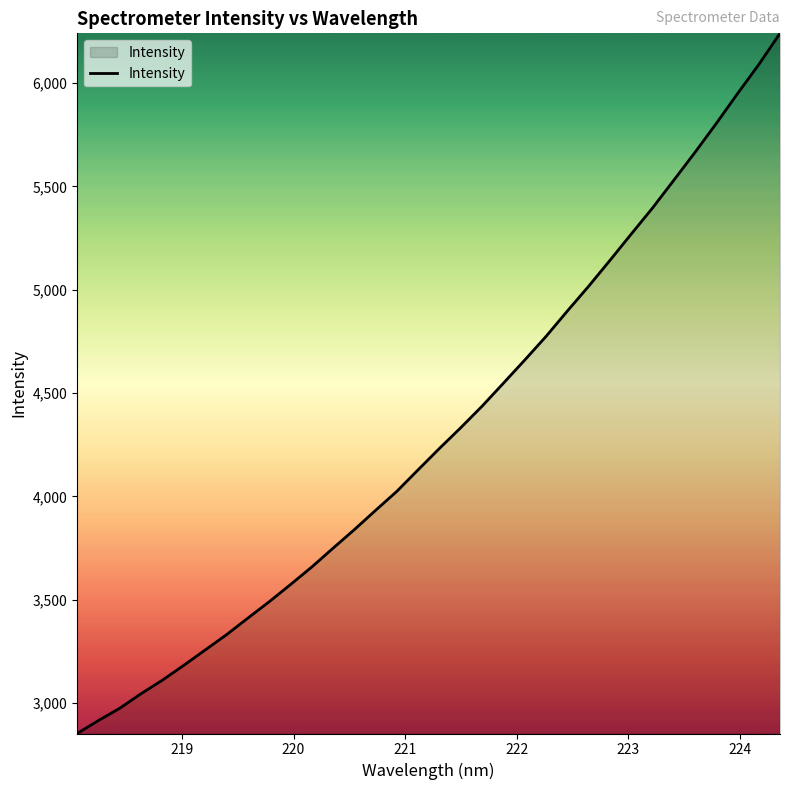

What is the greatest value displayed?

6240.0